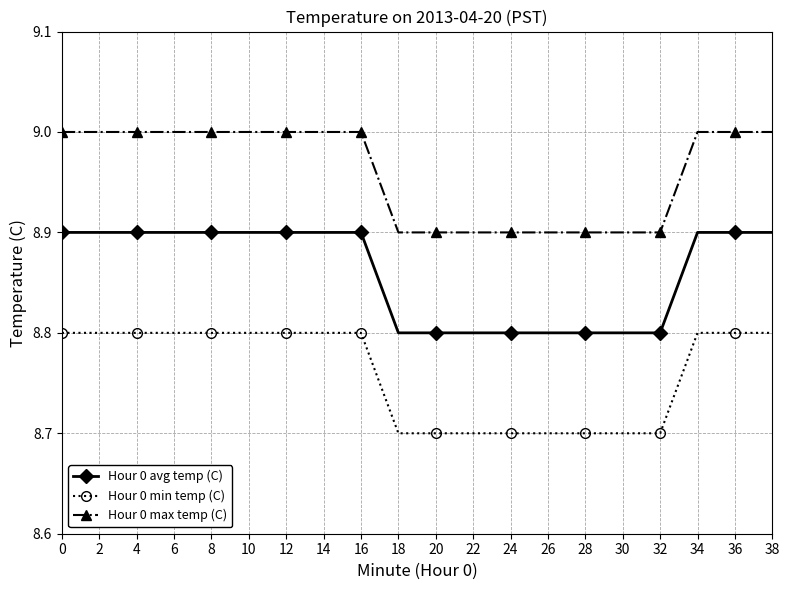

Reading left to right, what are all the values shown in this chart?

Hour 0 avg temp (C): 0=8.9	2=8.9	4=8.9	6=8.9	8=8.9	10=8.9	12=8.9	14=8.9	16=8.9	18=8.8	20=8.8	22=8.8	24=8.8	26=8.8	28=8.8	30=8.8	32=8.8	34=8.9	36=8.9	38=8.9
Hour 0 min temp (C): 0=8.8	2=8.8	4=8.8	6=8.8	8=8.8	10=8.8	12=8.8	14=8.8	16=8.8	18=8.7	20=8.7	22=8.7	24=8.7	26=8.7	28=8.7	30=8.7	32=8.7	34=8.8	36=8.8	38=8.8
Hour 0 max temp (C): 0=9.0	2=9.0	4=9.0	6=9.0	8=9.0	10=9.0	12=9.0	14=9.0	16=9.0	18=8.9	20=8.9	22=8.9	24=8.9	26=8.9	28=8.9	30=8.9	32=8.9	34=9.0	36=9.0	38=9.0